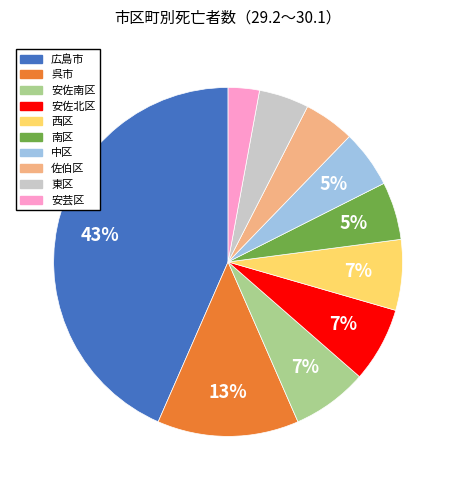

What percentage is the 安佐南区 slice, to the nearest percent?

7%